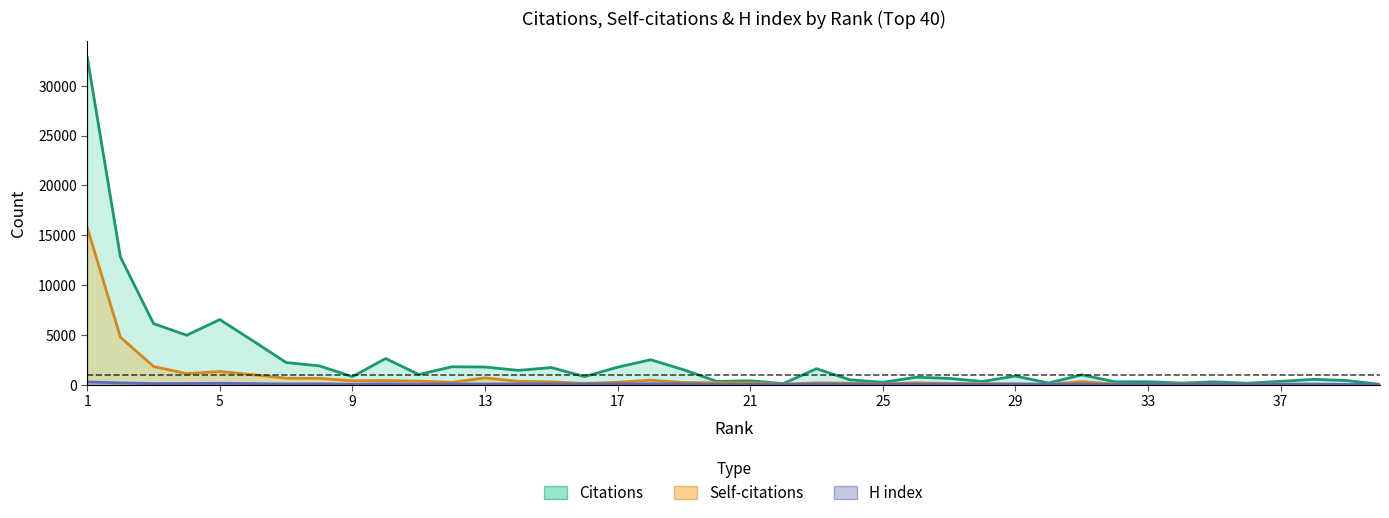

Where is H index nearest to the value 143?

5